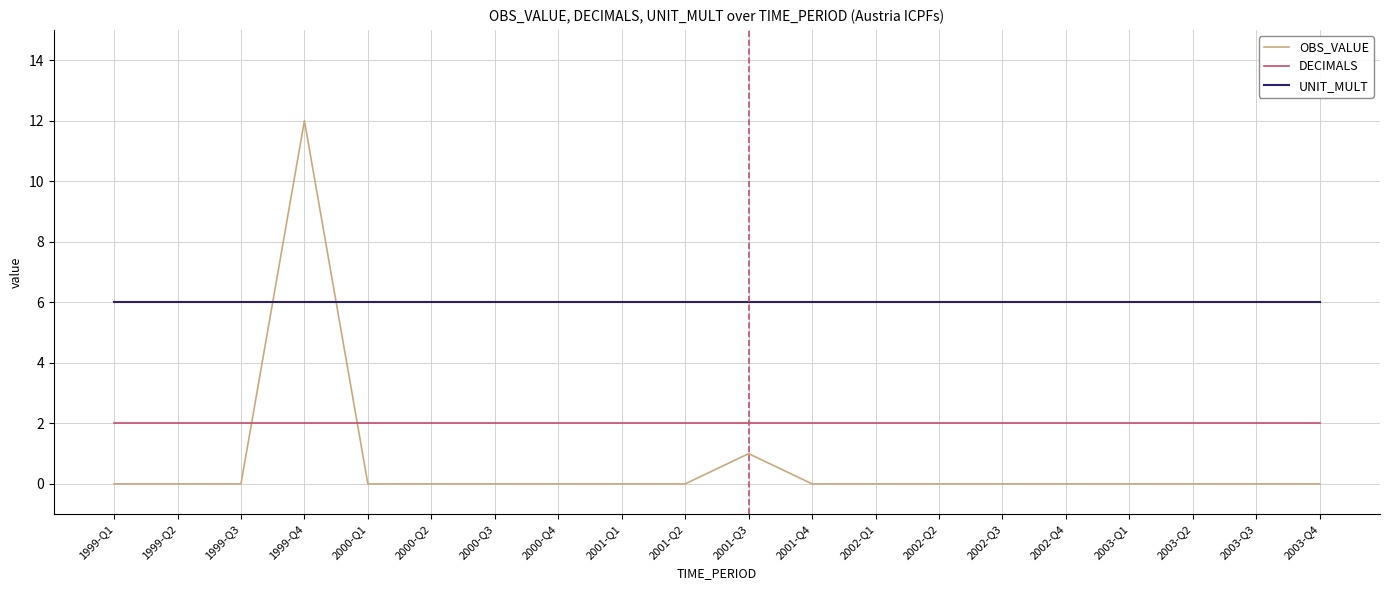

Reading left to right, transcribe all the data shown in this chart.

OBS_VALUE: 0	0	0	12	0	0	0	0	0	0	1	0	0	0	0	0	0	0	0	0
DECIMALS: 2	2	2	2	2	2	2	2	2	2	2	2	2	2	2	2	2	2	2	2
UNIT_MULT: 6	6	6	6	6	6	6	6	6	6	6	6	6	6	6	6	6	6	6	6